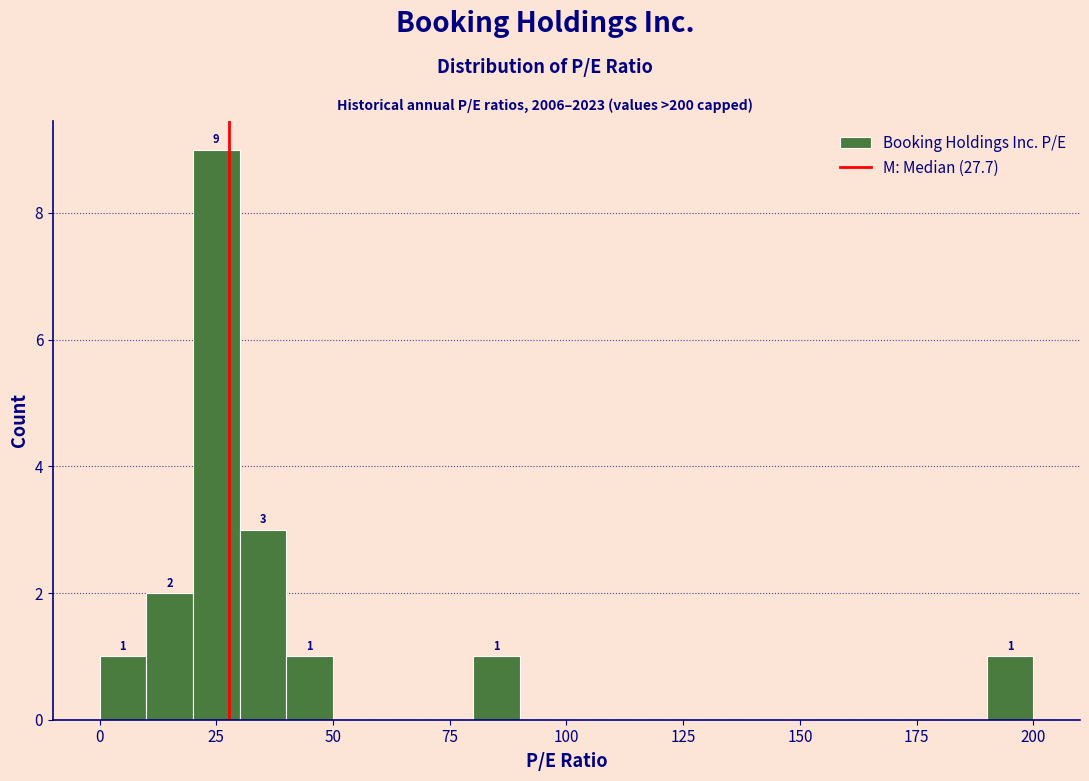

Read against the x-axis, roughly where is the centre of the tallest bar?

25